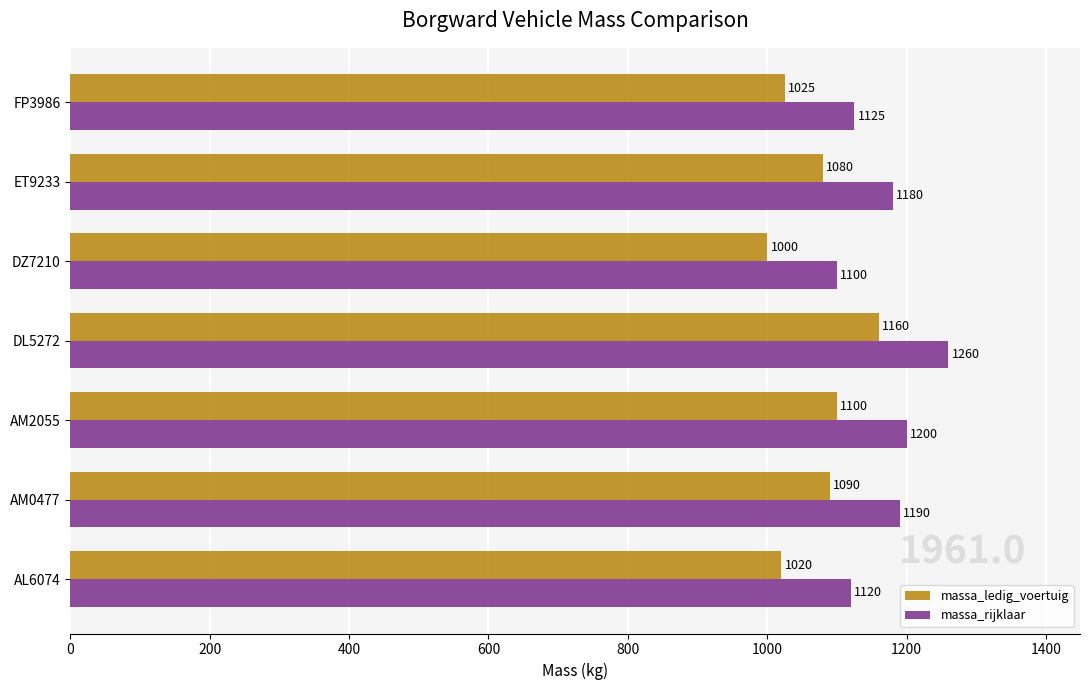

Where is massa_ledig_voertuig nearest to the value 1080?

ET9233